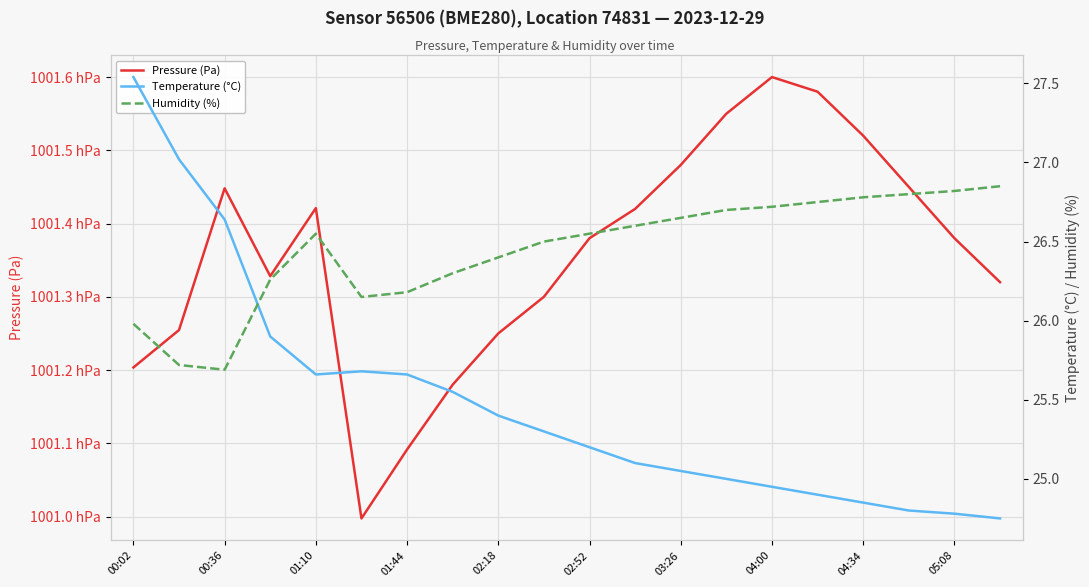

At how many categories does at least one series exceed 25164?

20